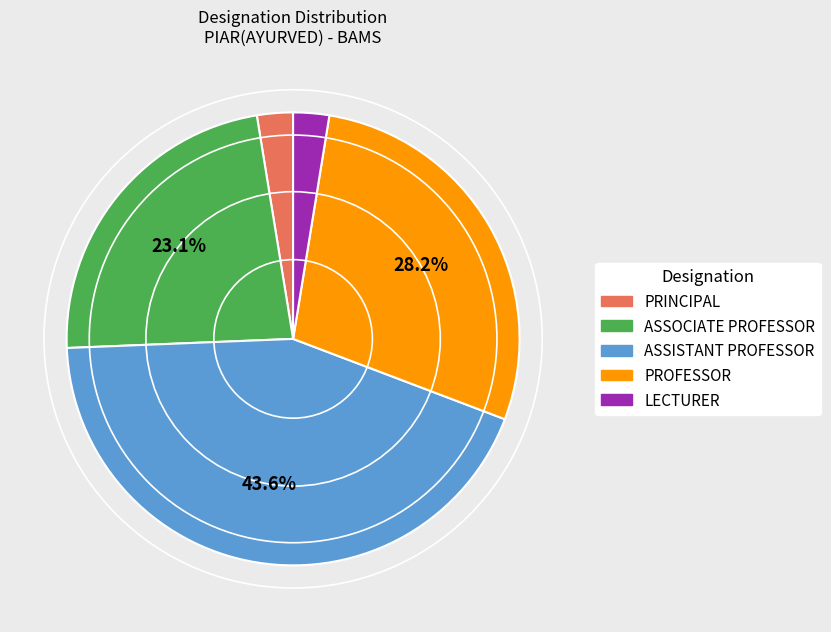

Count the number of slices in the pie.

5